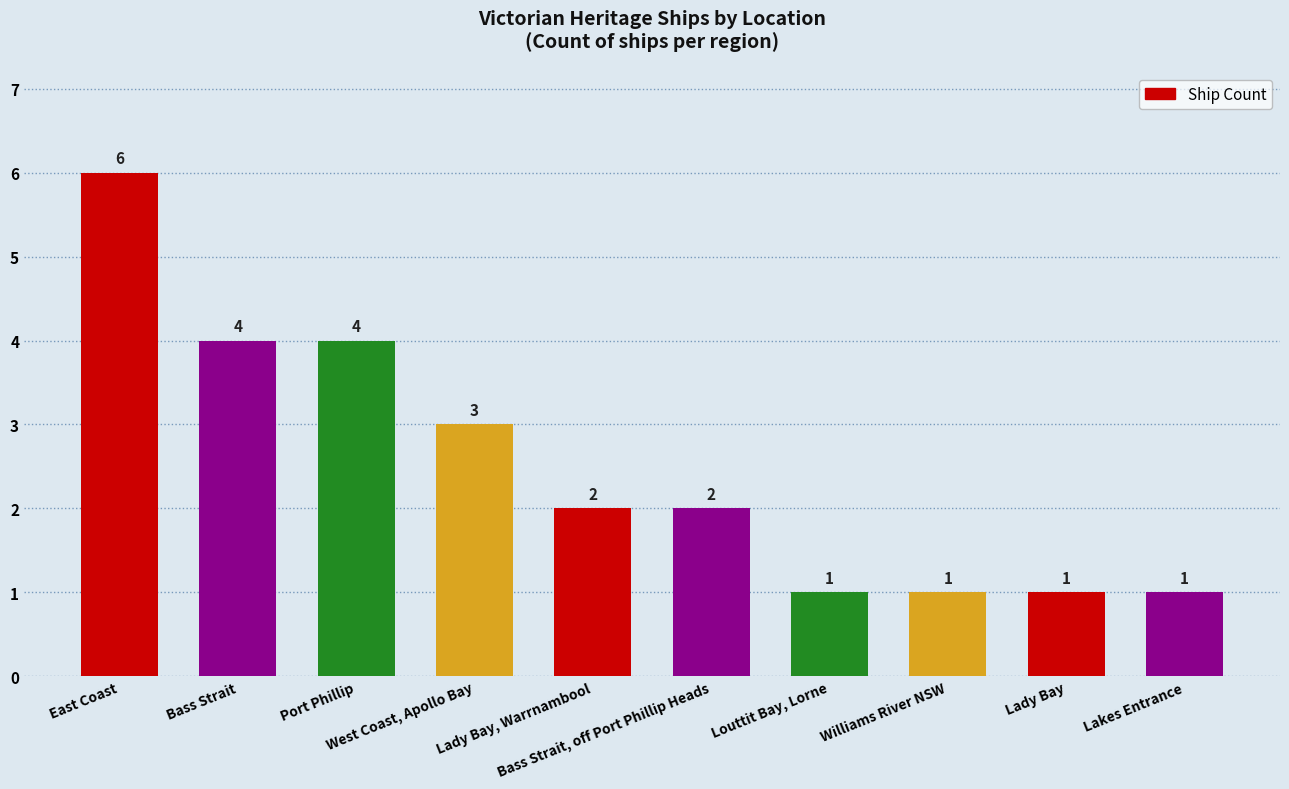

Reading left to right, transcribe all the data shown in this chart.

6	4	4	3	2	2	1	1	1	1